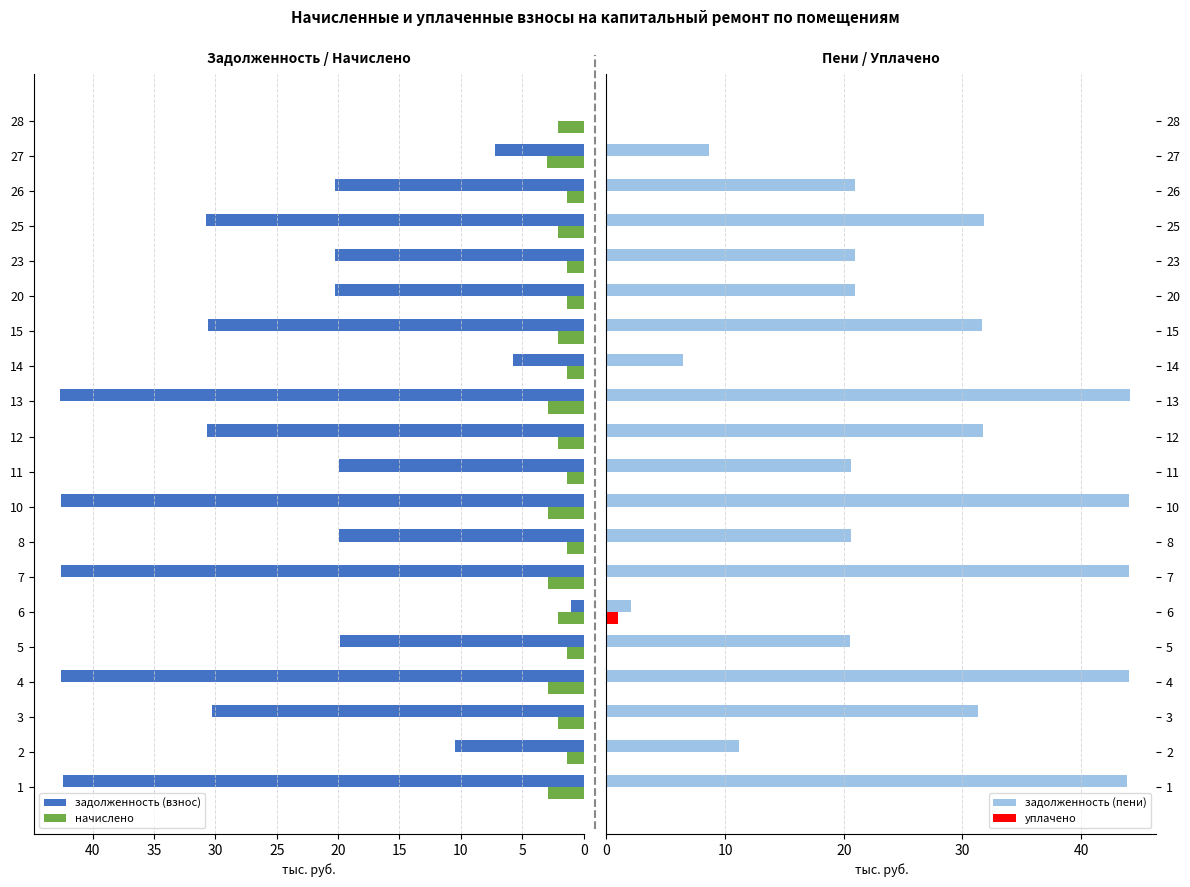

Is the value of начислено at 1 greater than the value of задолженность (пени) at 4?

No